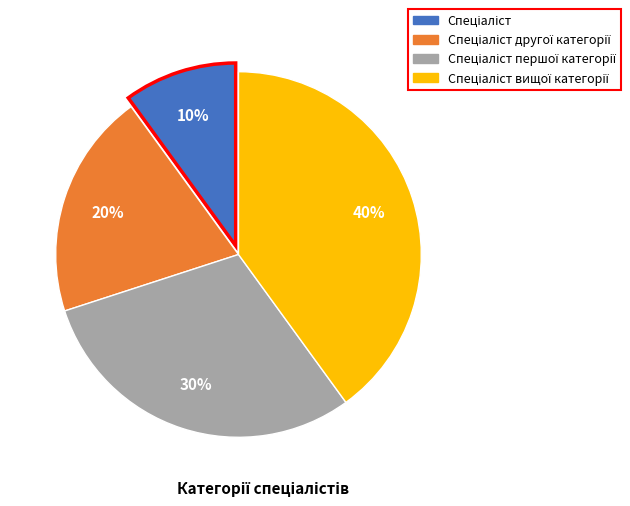

Is there any slice that represents more than half of the pie?

No